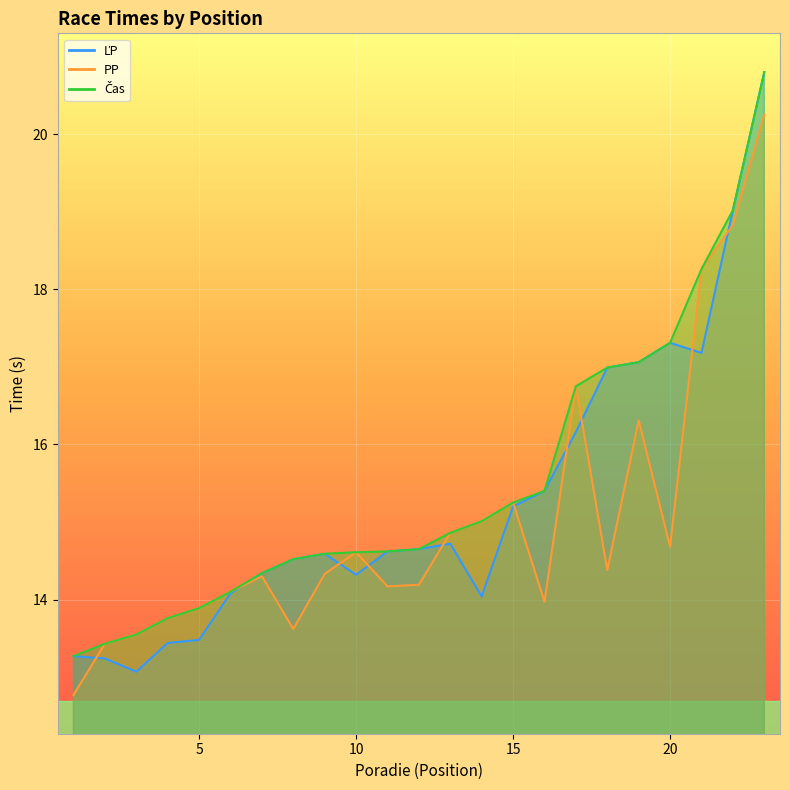

What value does the ĽP series have at 14?

14.0